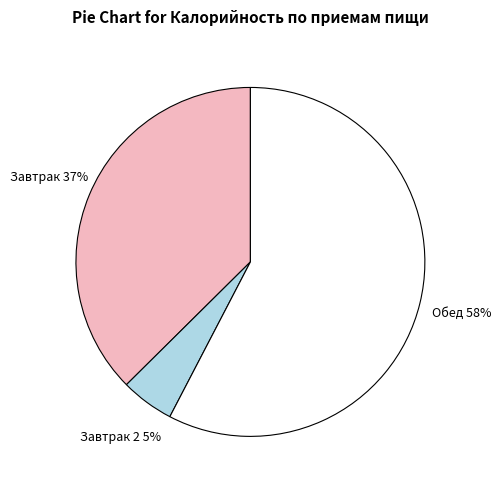

To the nearest percent, what is the combined percentage of Завтрак and Обед?

95%